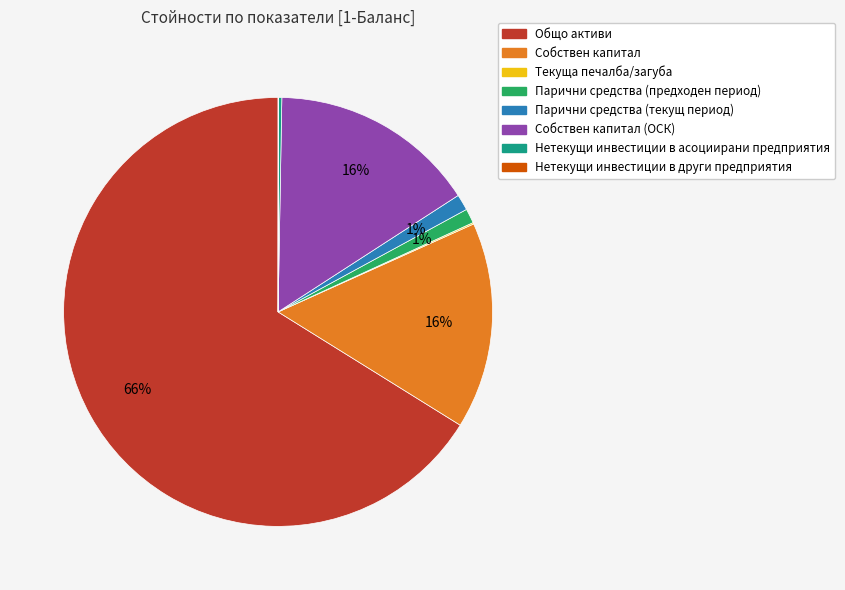

Do Собствен капитал and Парични средства (текущ период) together represent more than half of the pie?

No